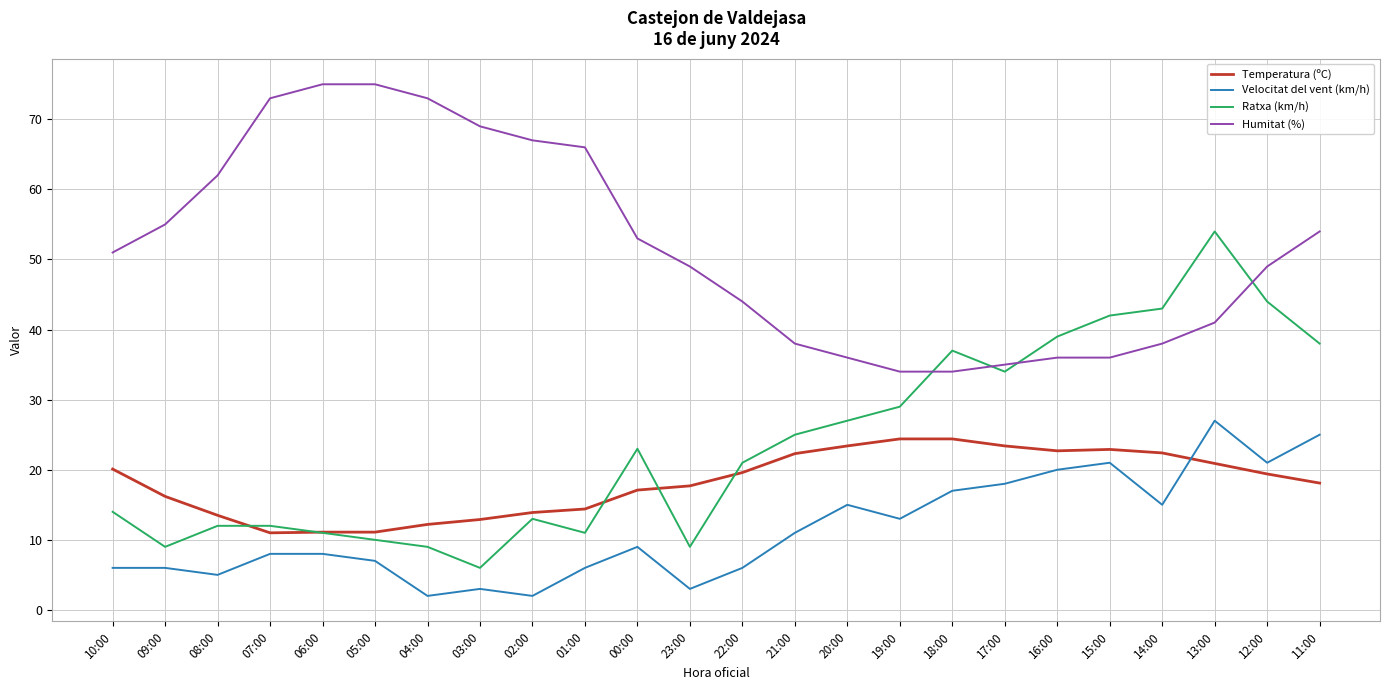

True or false: Temperatura (ºC) and Humitat (%) intersect in this chart.

False